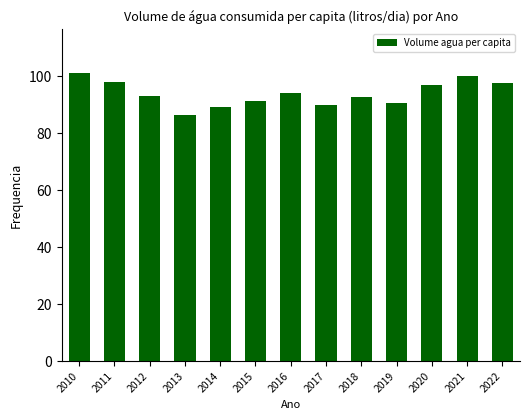

What value does the data have at 2020?

96.8